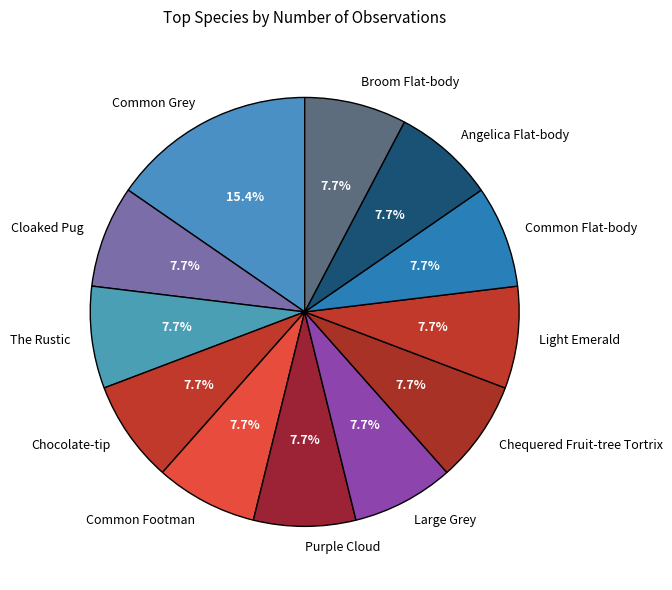

To the nearest percent, what is the combined percentage of Large Grey and Common Footman?

15%